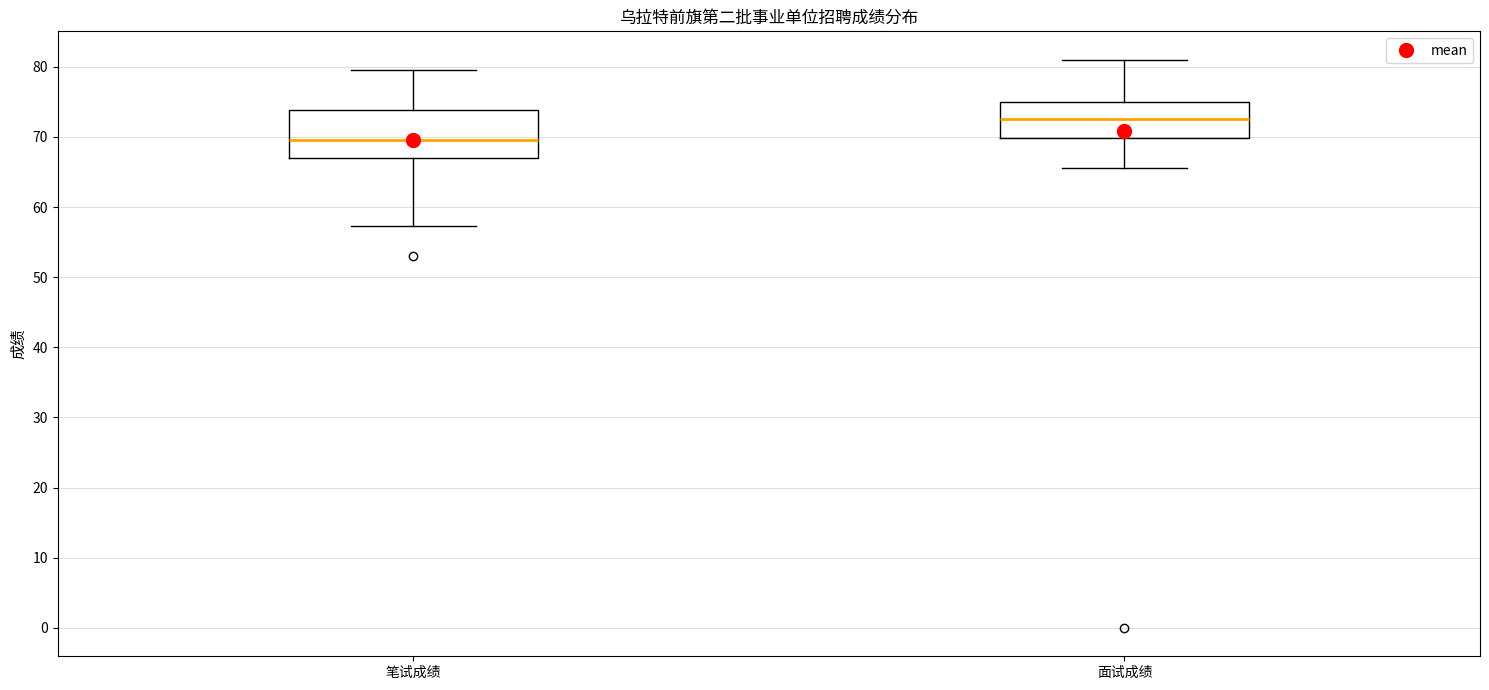

Where does the median line of the box for 面试成绩 sit on the y-axis? The values are not printed on the chart, so give them approximately, as read against the axis.

73